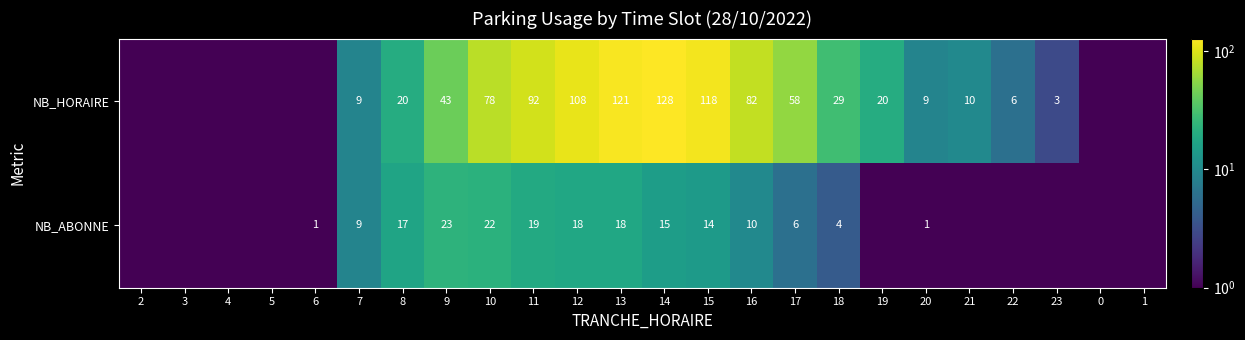

What is the difference between the highest and lowest values at 9?

20.0